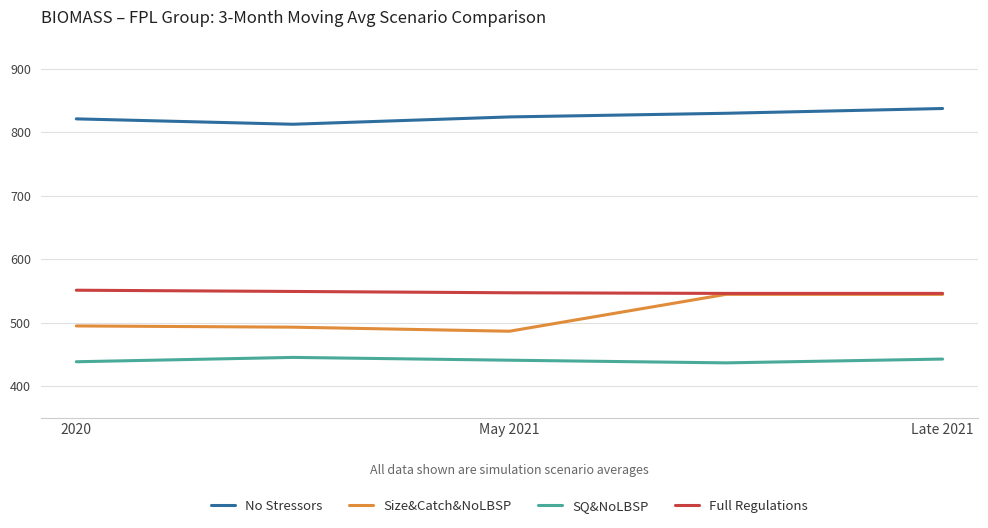

Which series has the widest spread of values?

Size&Catch&NoLBSP